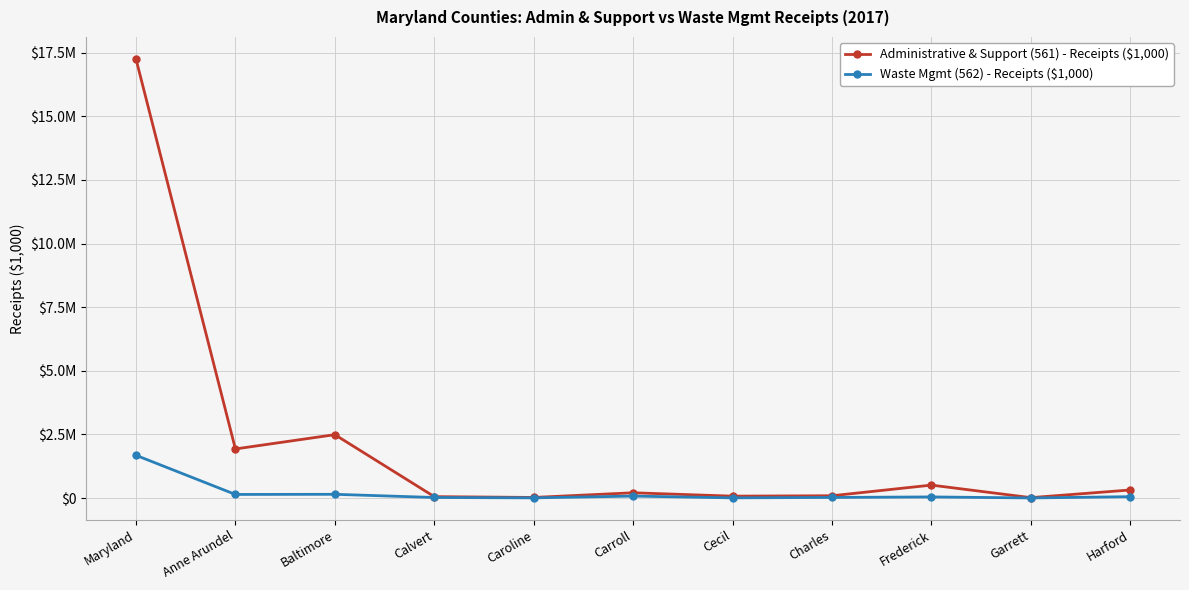

Is this an area chart (filled region under the line)?

No